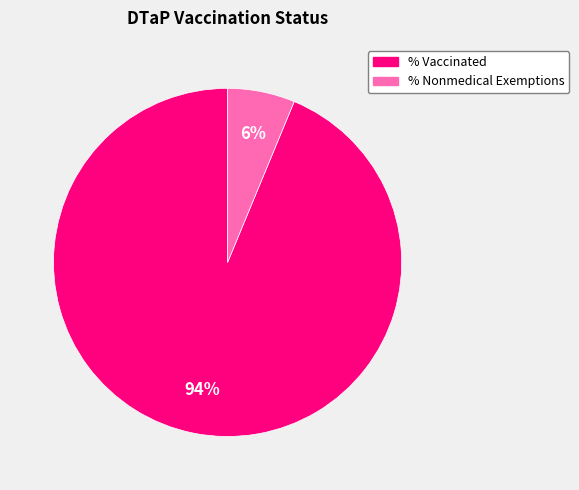

What percentage is the % Nonmedical Exemptions slice, to the nearest percent?

6%